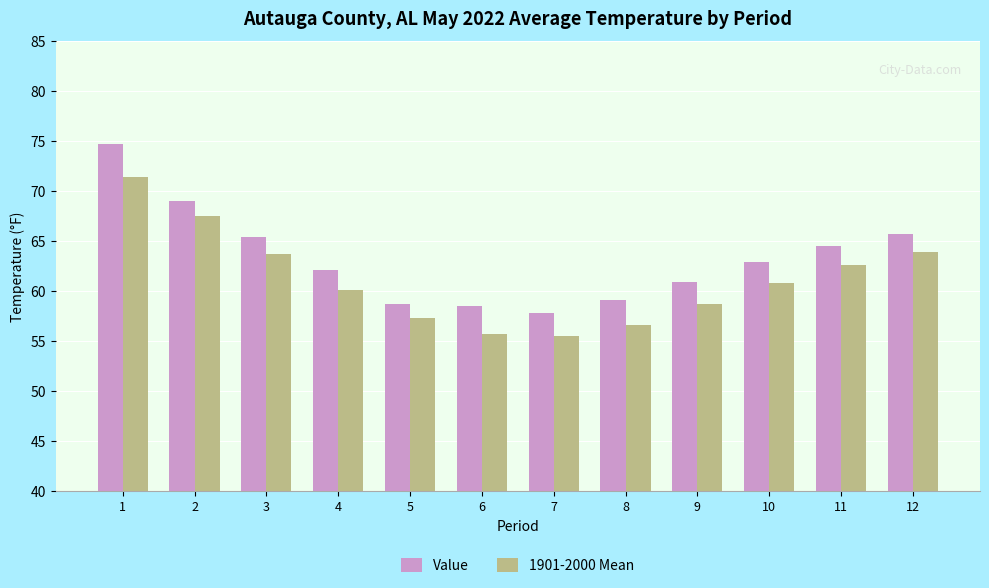

How many bars are there in total?

24